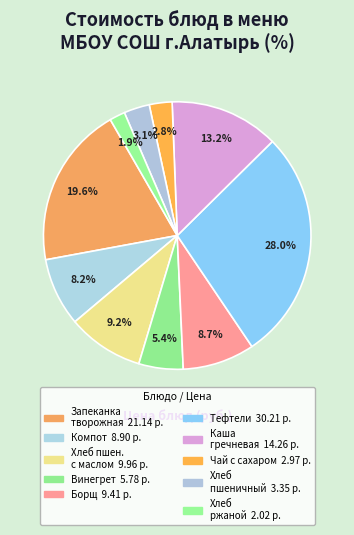

How many segments does this pie chart have?

10